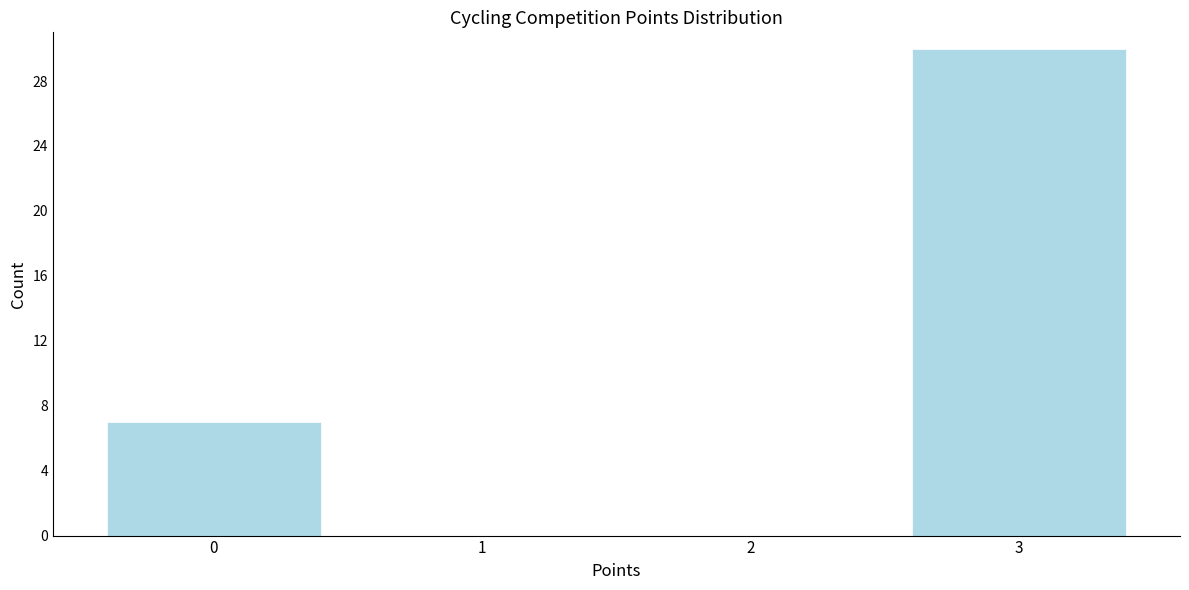

Over which range of the x-axis is the bar tallest?

2.5 to 3.5